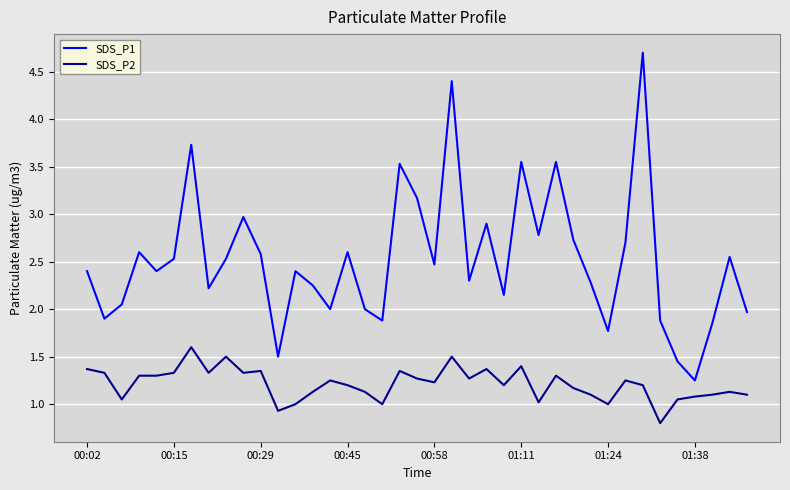

Which series has the largest range (max minus min)?

SDS_P1